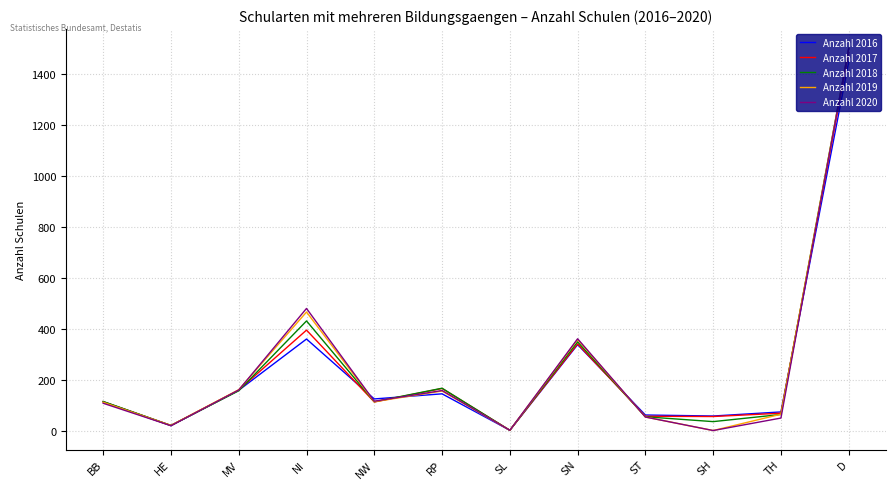

Where does the Anzahl 2019 series first go above 113?

MV